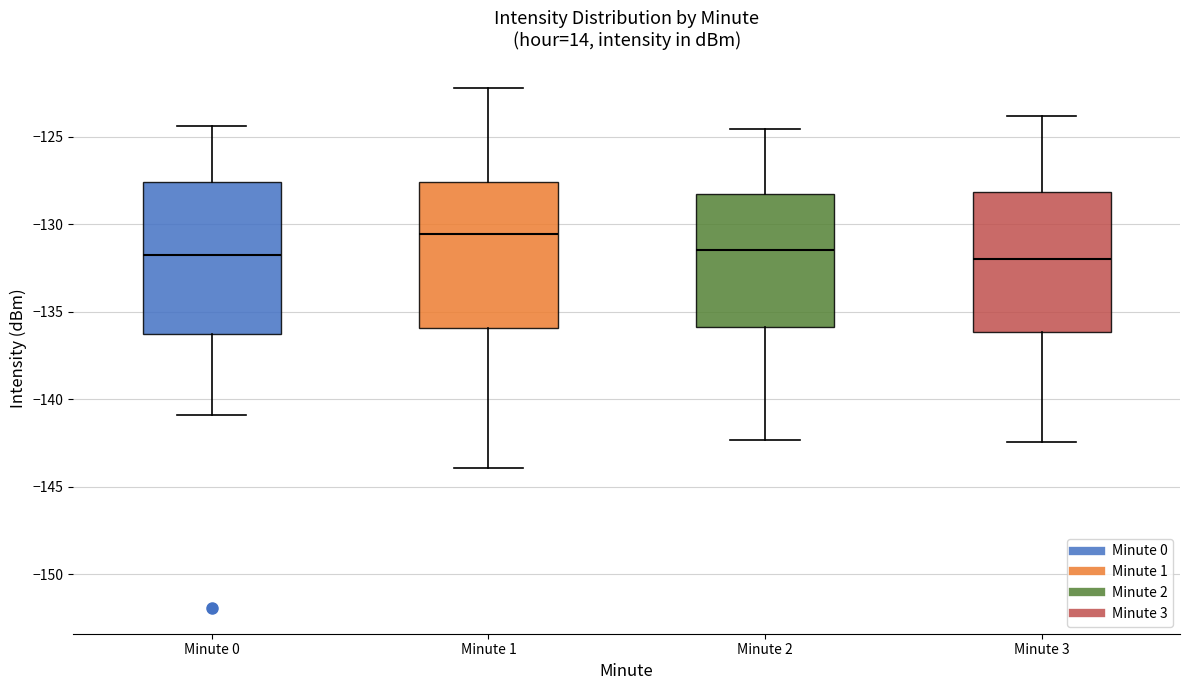

Where does the upper whisker of the box for Minute 2 end on the y-axis? The values are not printed on the chart, so give them approximately, as read against the axis.

-124.5